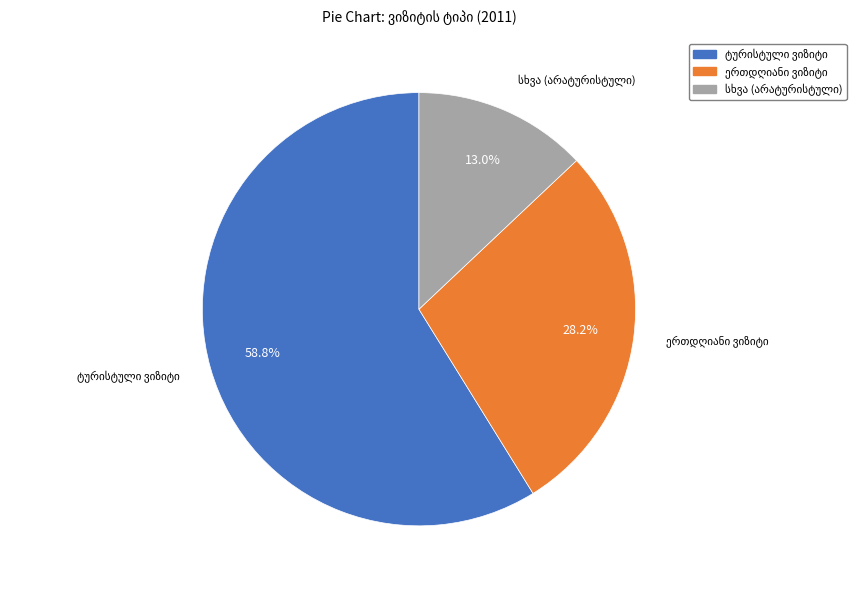

Does any single category account for the majority?

Yes